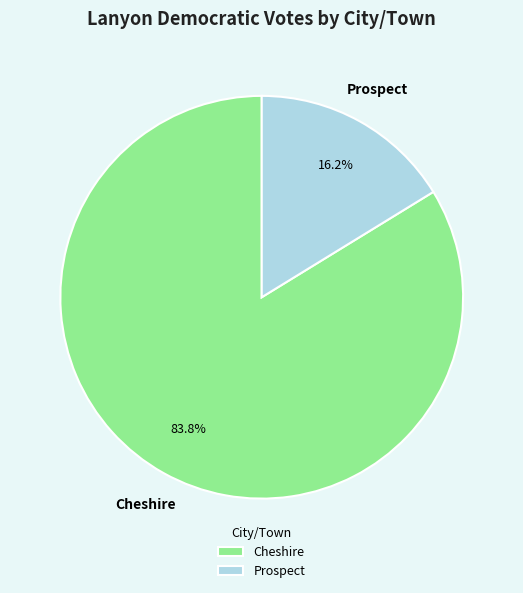

What percentage is NOT represented by Prospect?

83.8%